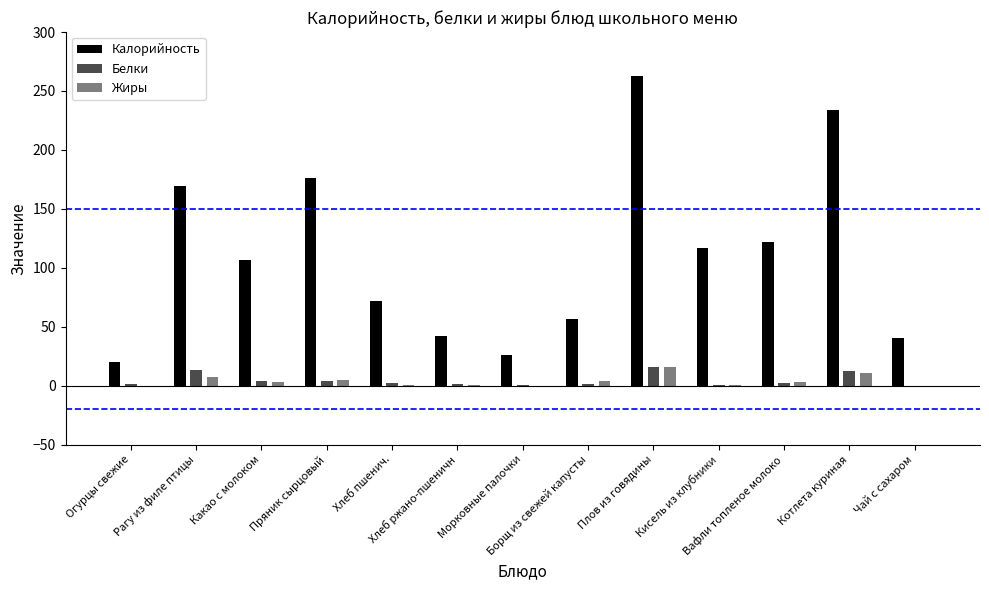

At which label does Калорийность reach its minimum?

Огурцы свежие